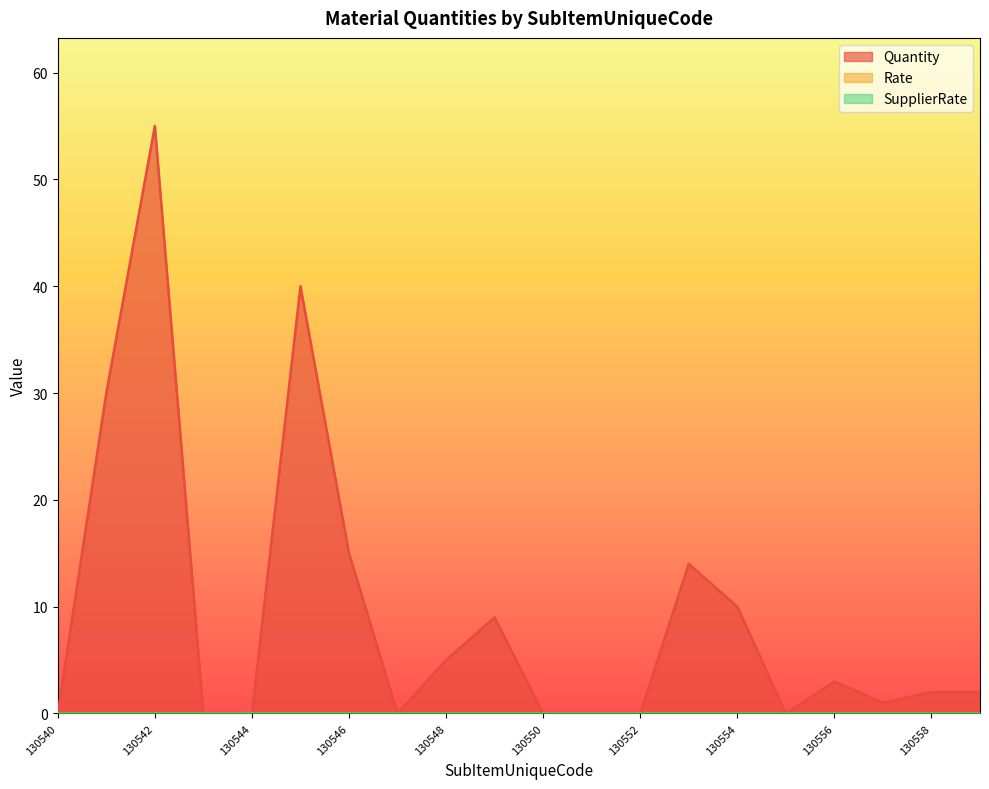

At which label does Quantity first exceed 2?

130541